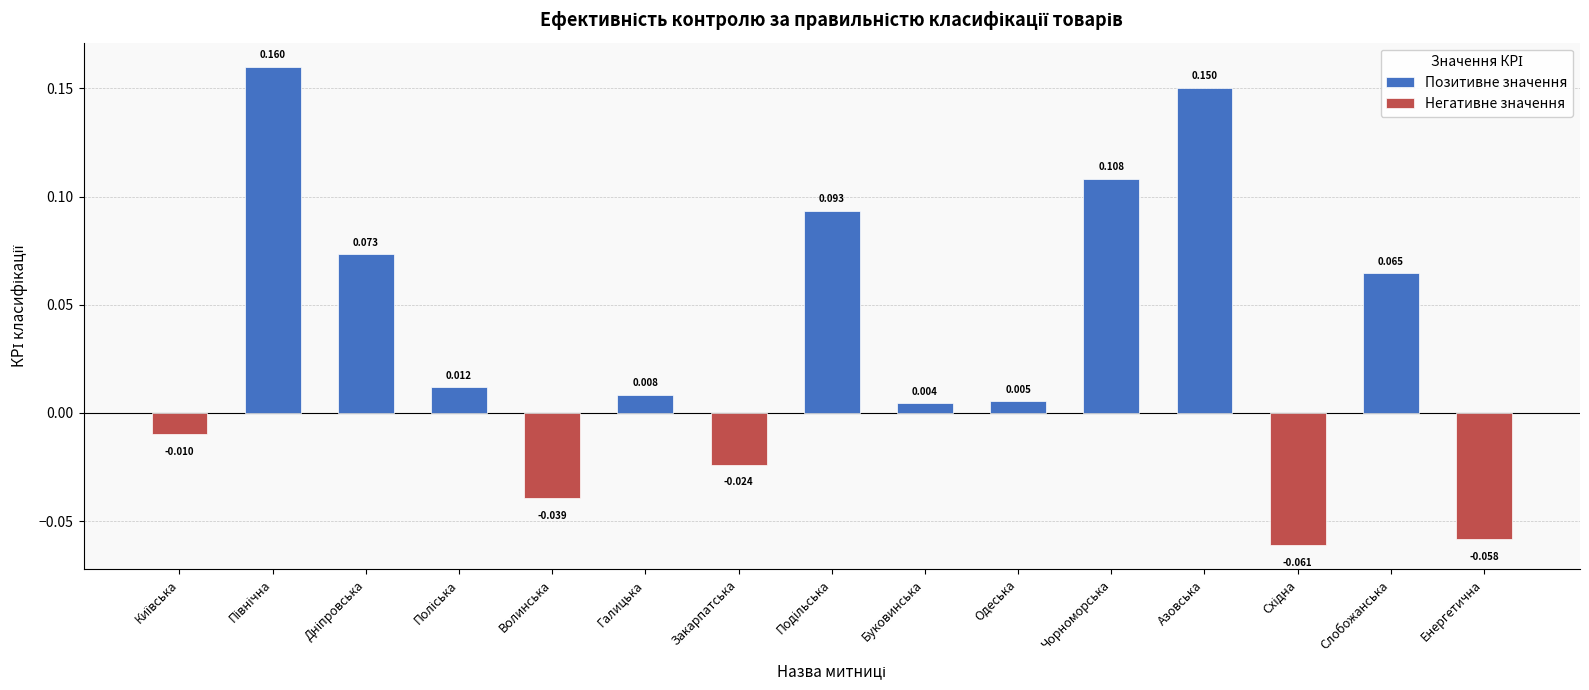

Reading right to left, list all the values displayed in this chart.

Енергетична=-0.1	Слобожанська=0.1	Східна=-0.1	Азовська=0.2	Чорноморська=0.1	Одеська=0.0	Буковинська=0.0	Подільська=0.1	Закарпатська=-0.0	Галицька=0.0	Волинська=-0.0	Поліська=0.0	Дніпровська=0.1	Північна=0.2	Київська=-0.0